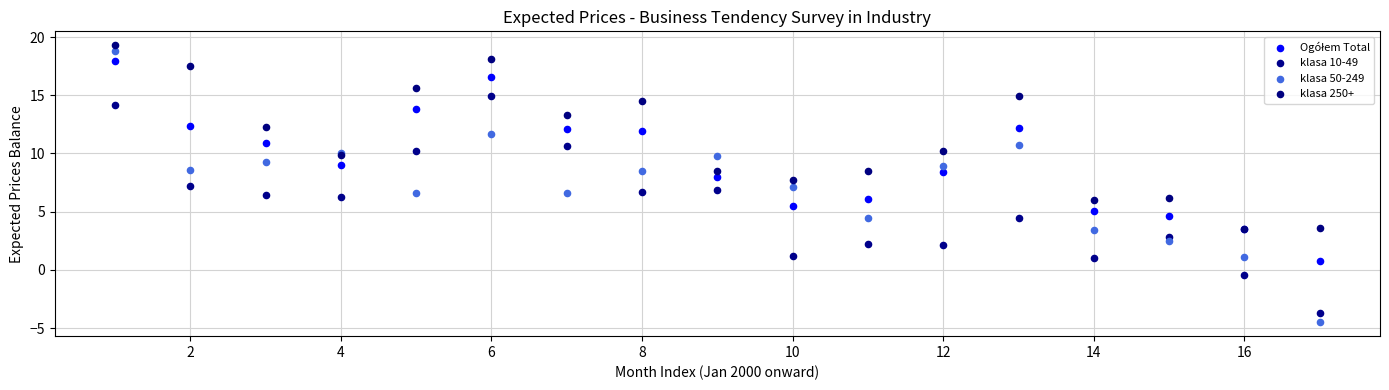

Which series contains the highest Y value?

klasa 250+